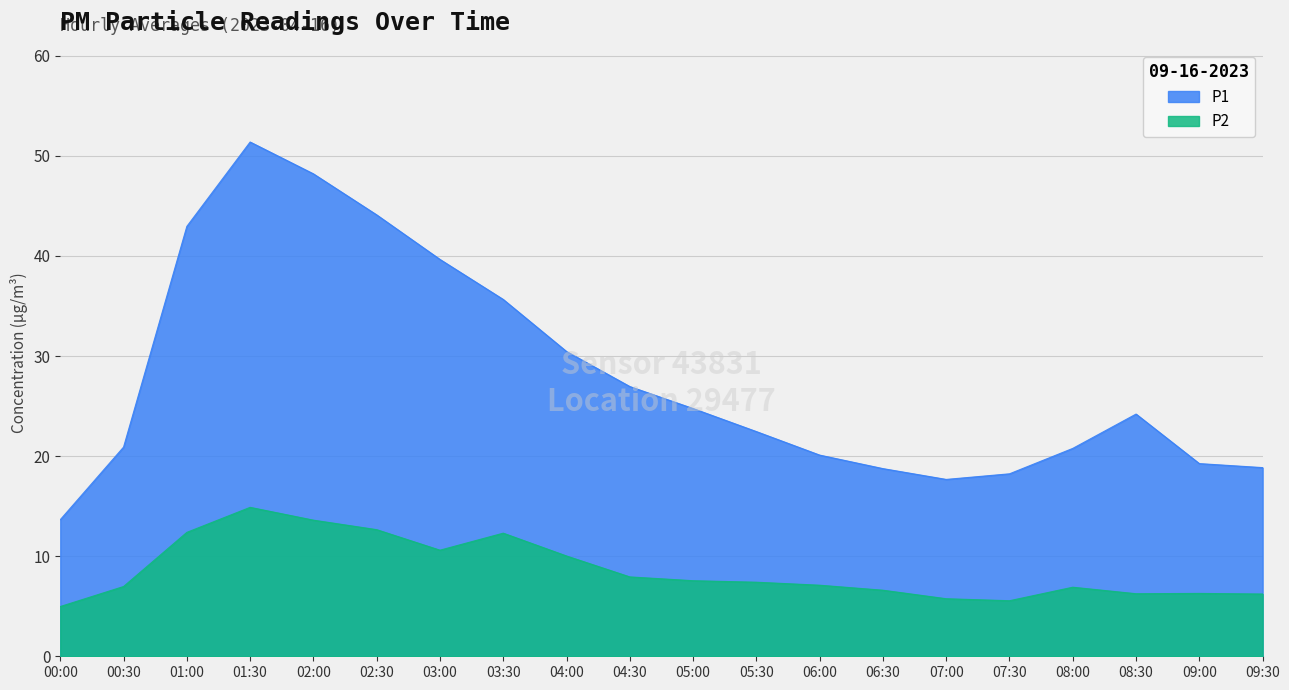

How many lines are shown in the chart?

2